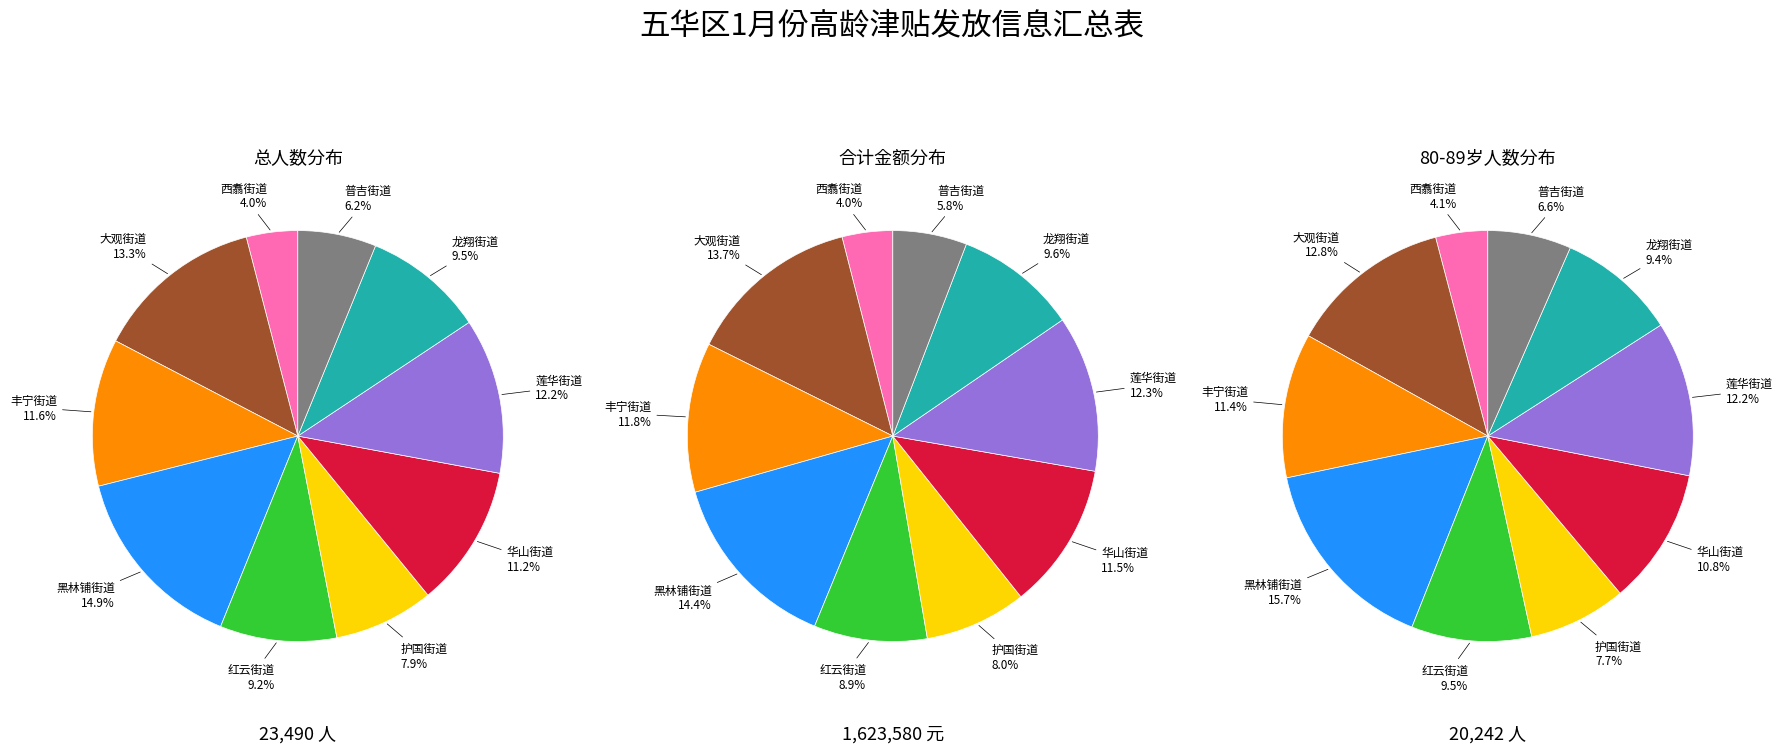

Between 黑林铺街道 and 护国街道, which series saw the biggest shift?

80-89岁